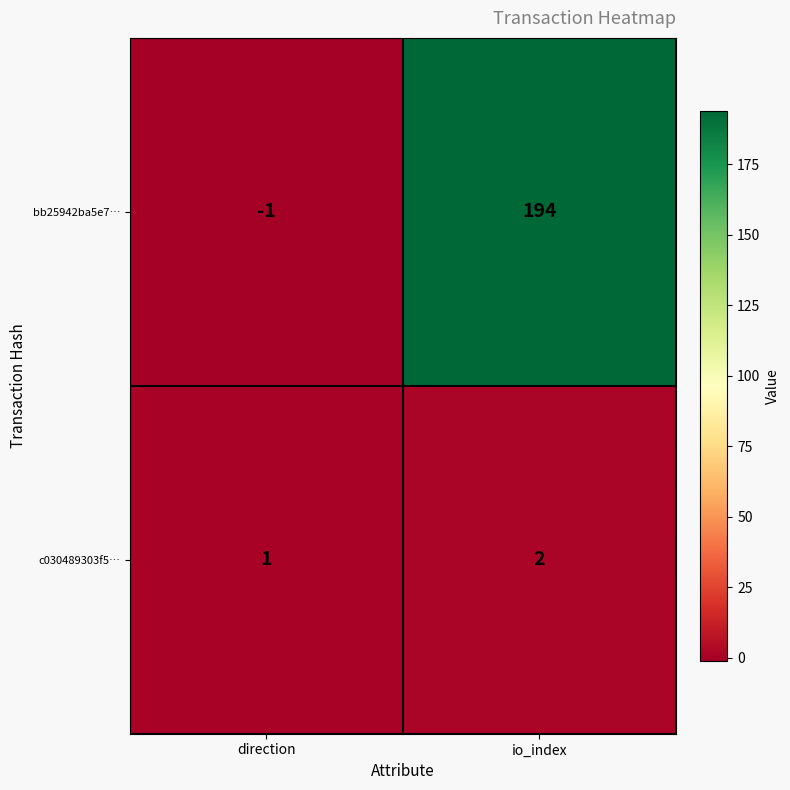

Which label corresponds to the largest value in the chart?

io_index